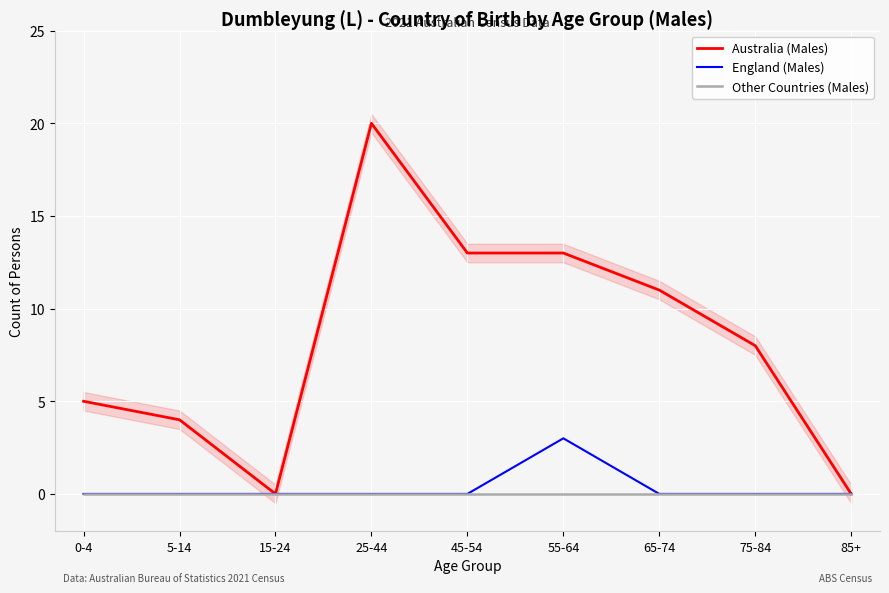

Is it true that Australia (Males) equals 20 at 25-44?

True